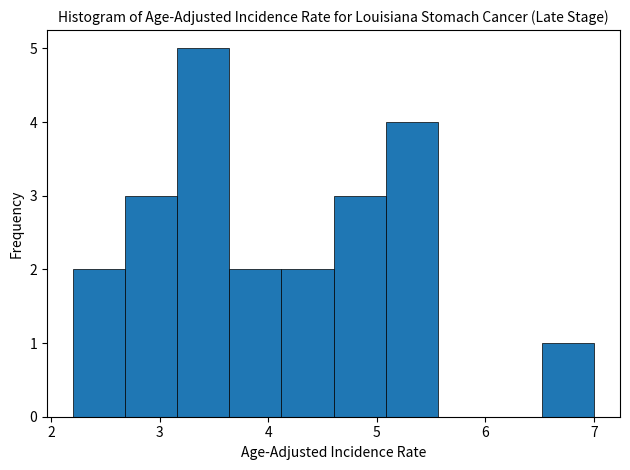

Reading left to right, transcribe this chart: for each bar, give the range it covers on the x-axis and its height. Neither the bar edges nor the heights are printed on the chart, so give them approximately, as read against the axes.

2.20 to 2.68: 2
2.68 to 3.16: 3
3.16 to 3.64: 5
3.64 to 4.12: 2
4.12 to 4.60: 2
4.60 to 5.08: 3
5.08 to 5.56: 4
5.56 to 6.04: 0
6.04 to 6.52: 0
6.52 to 7.00: 1